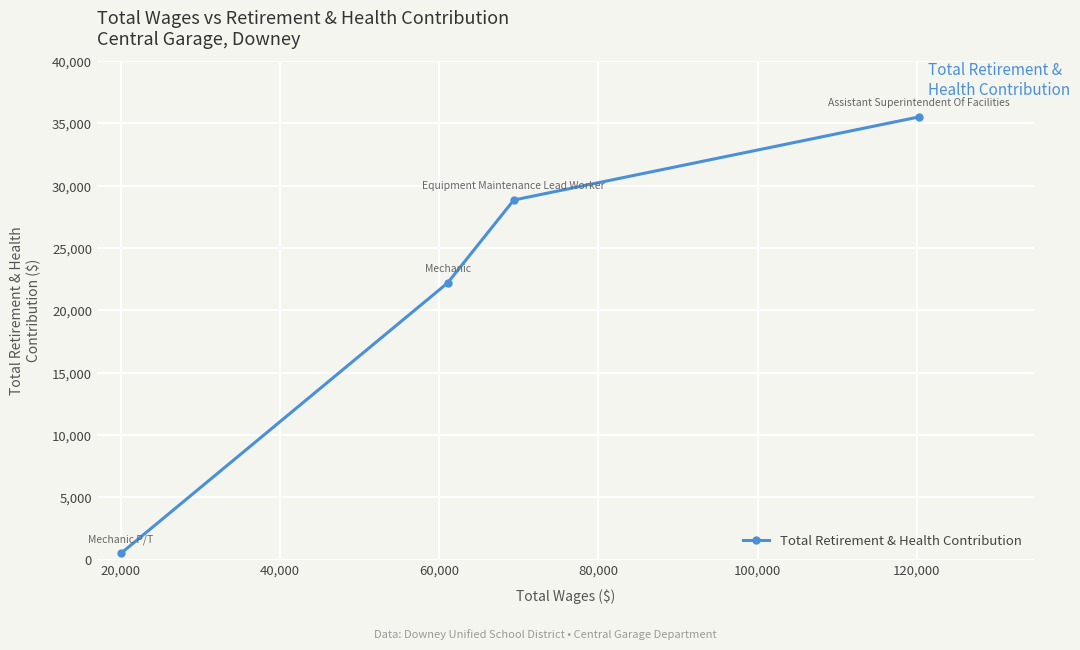

What is the maximum value shown in the chart?

35510